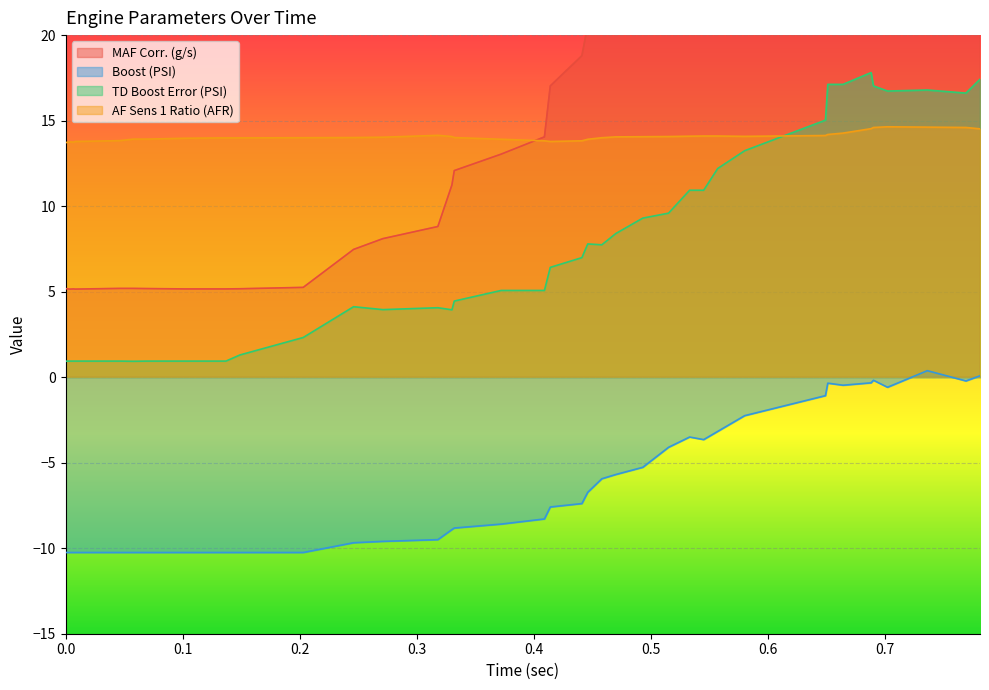

True or false: AF Sens 1 Ratio (AFR) has a value of 9.4 at 0.318.

False